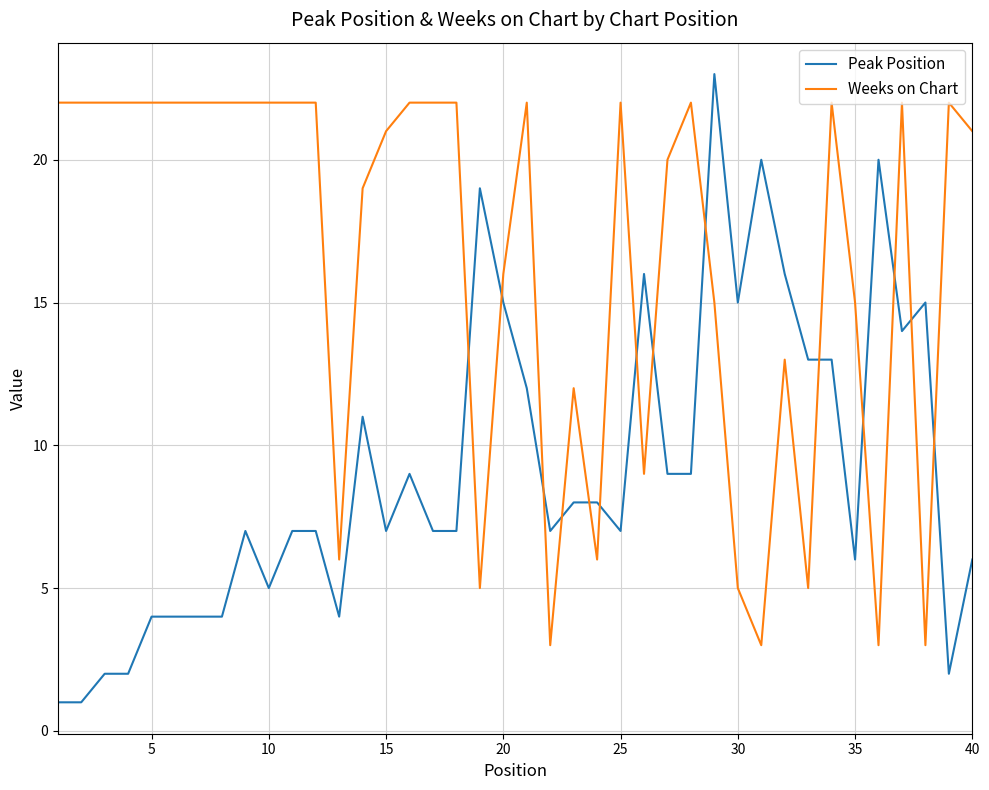

Reading left to right, list all the values displayed in this chart.

Peak Position: 1	1	2	2	4	4	4	4	7	5	7	7	4	11	7	9	7	7	19	15	12	7	8	8	7	16	9	9	23	15	20	16	13	13	6	20	14	15	2	6
Weeks on Chart: 22	22	22	22	22	22	22	22	22	22	22	22	6	19	21	22	22	22	5	16	22	3	12	6	22	9	20	22	15	5	3	13	5	22	15	3	22	3	22	21